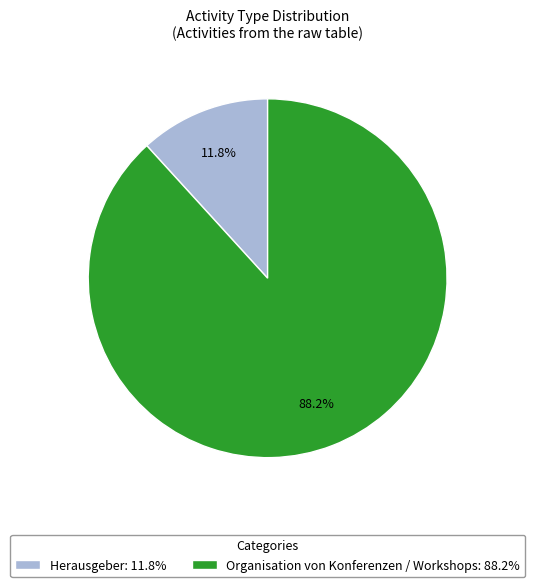

To the nearest percent, what portion does Herausgeber represent?

12%